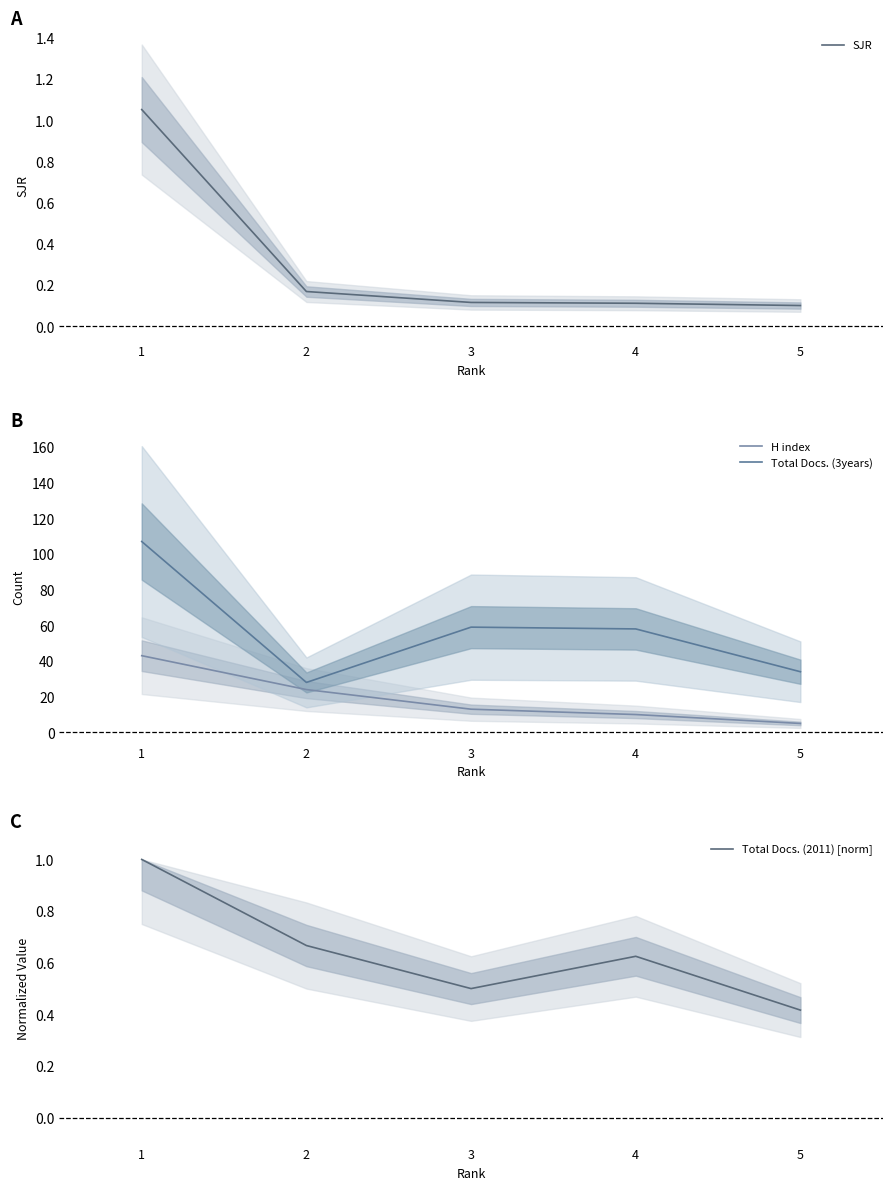

Which has a higher value, 3 or 2?

2